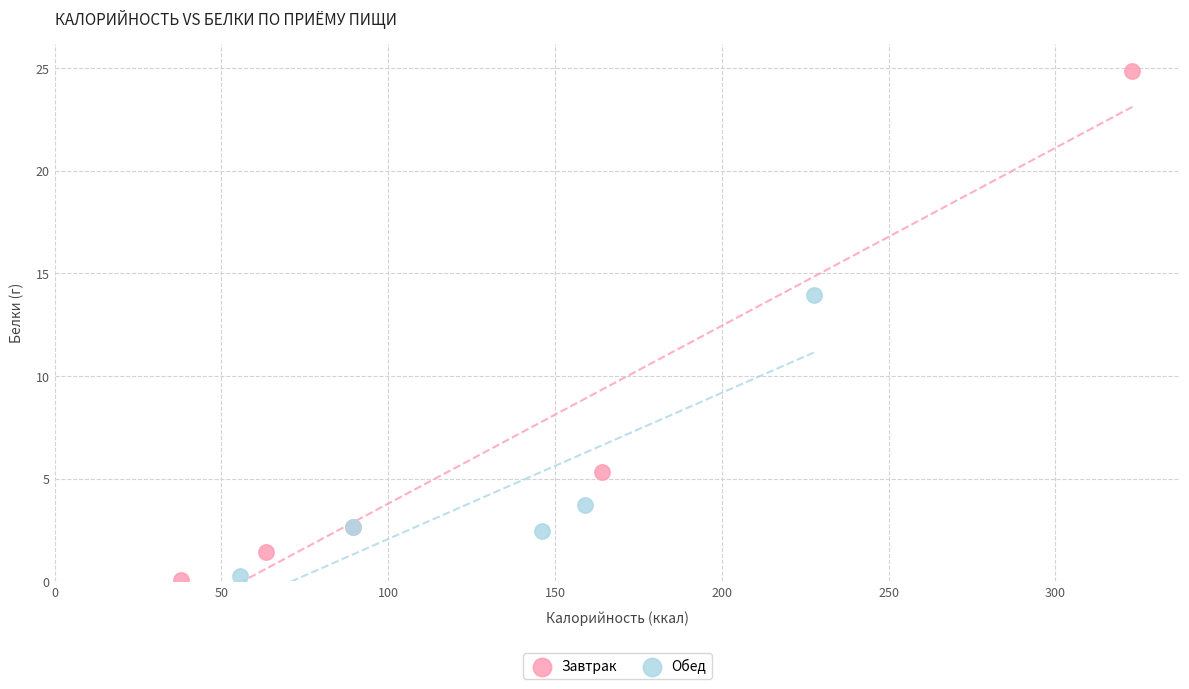

Which series contains the highest Y value?

Завтрак